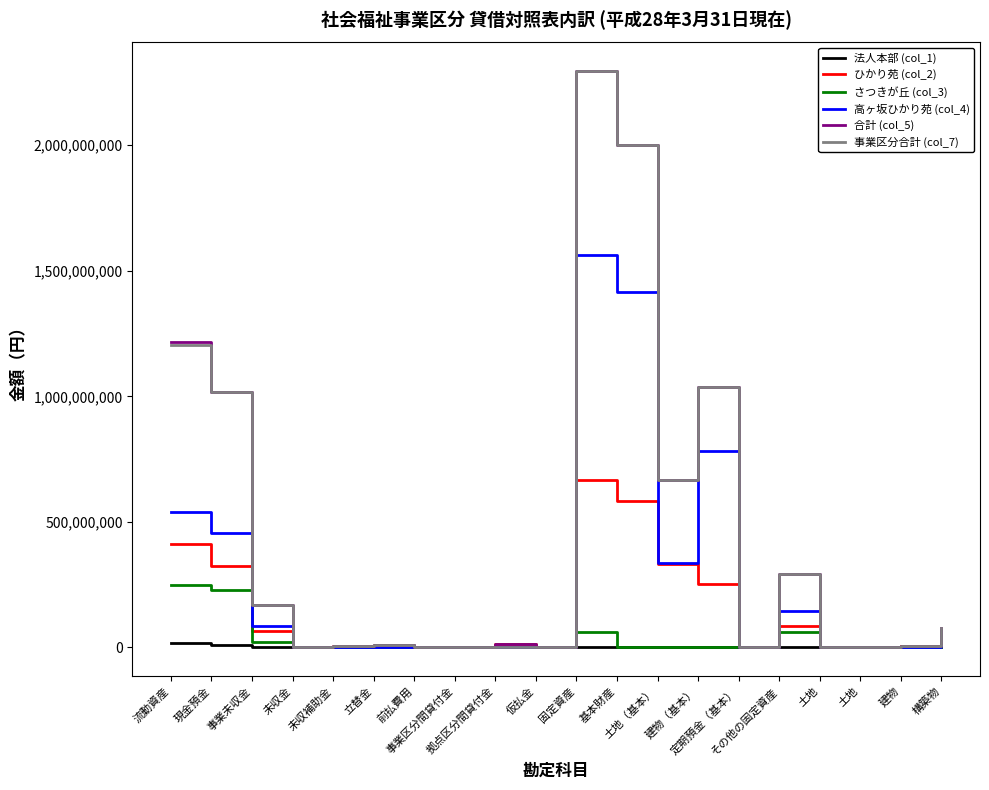

True or false: さつきが丘 (col_3) and ひかり苑 (col_2) cross at least once.

True